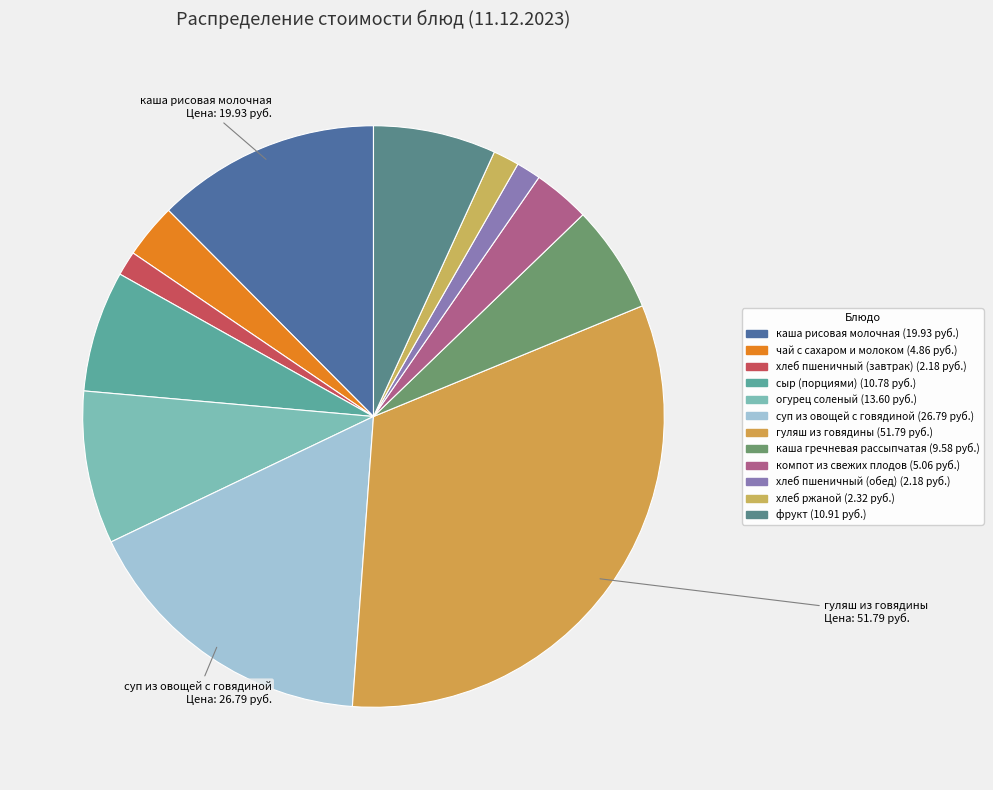

Is it true that чай с сахаром и молоком is 3% of the pie?

True